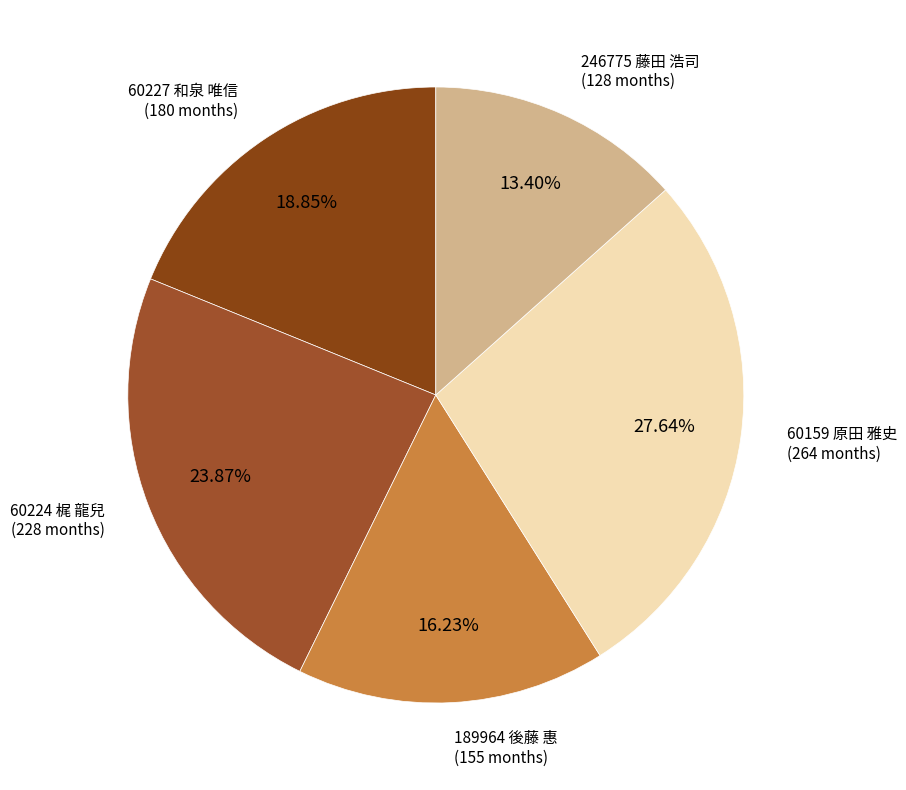

Which slice is the largest?

60159 原田 雅史